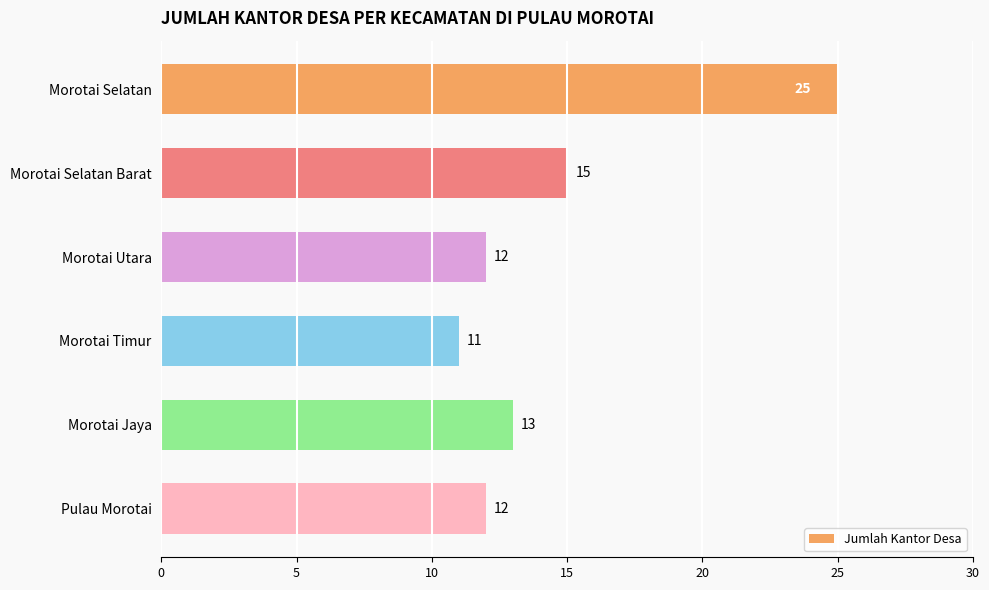

The value at Morotai Selatan Barat is 9. True or false?

False